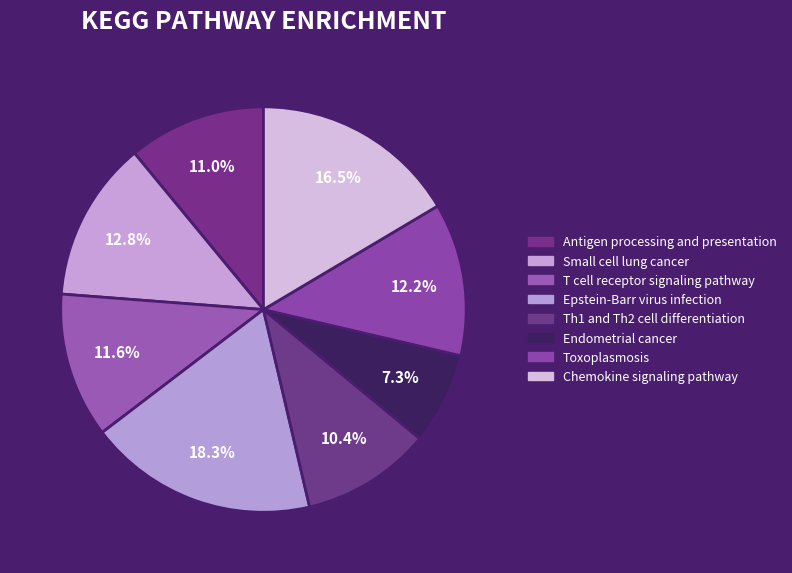

Count the number of slices in the pie.

8